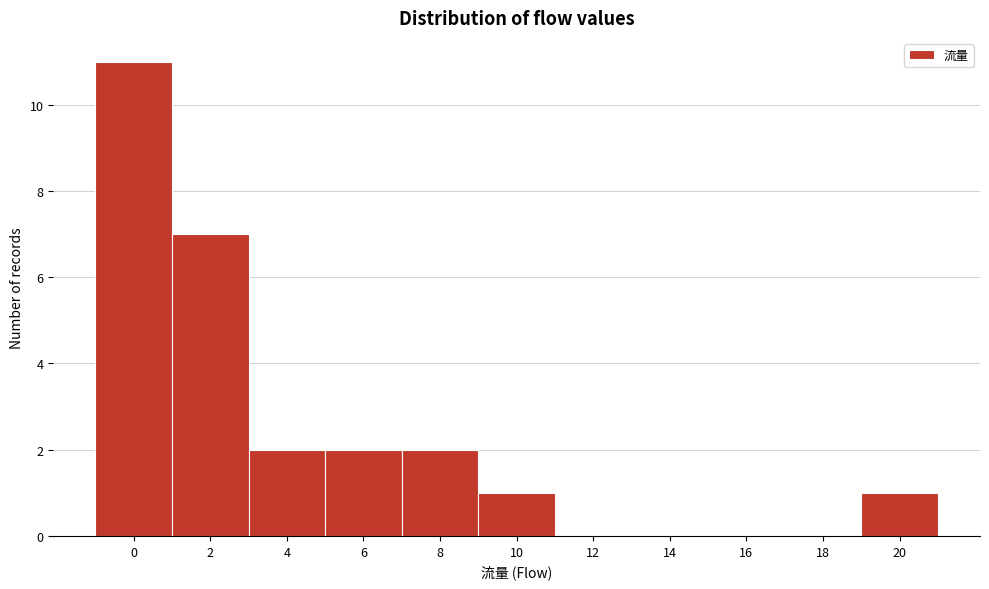

Reading left to right, transcribe all the data shown in this chart.

0=11	2=7	4=2	6=2	8=2	10=1	12=0	14=0	16=0	18=0	20=1